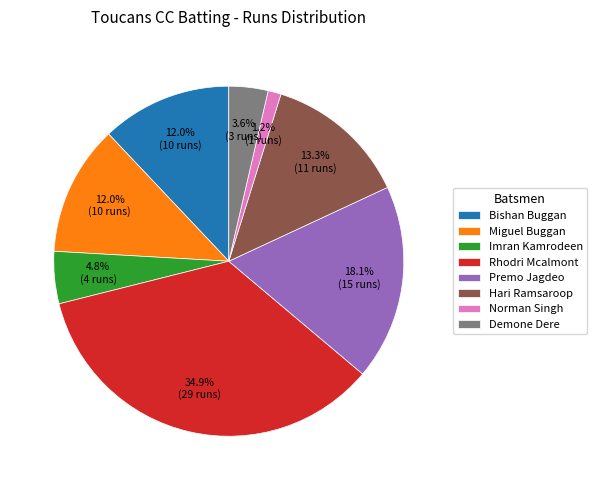

Combined, what portion of the pie is Demone Dere and Imran Kamrodeen?

8.4%